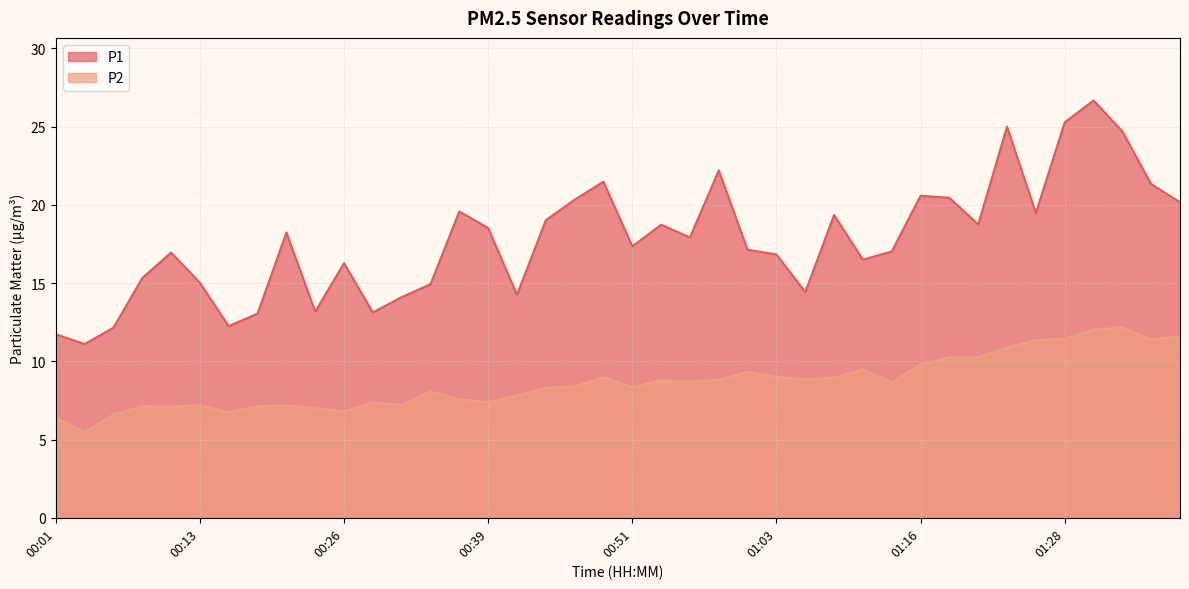

What are all the series names shown in the legend?

P1, P2